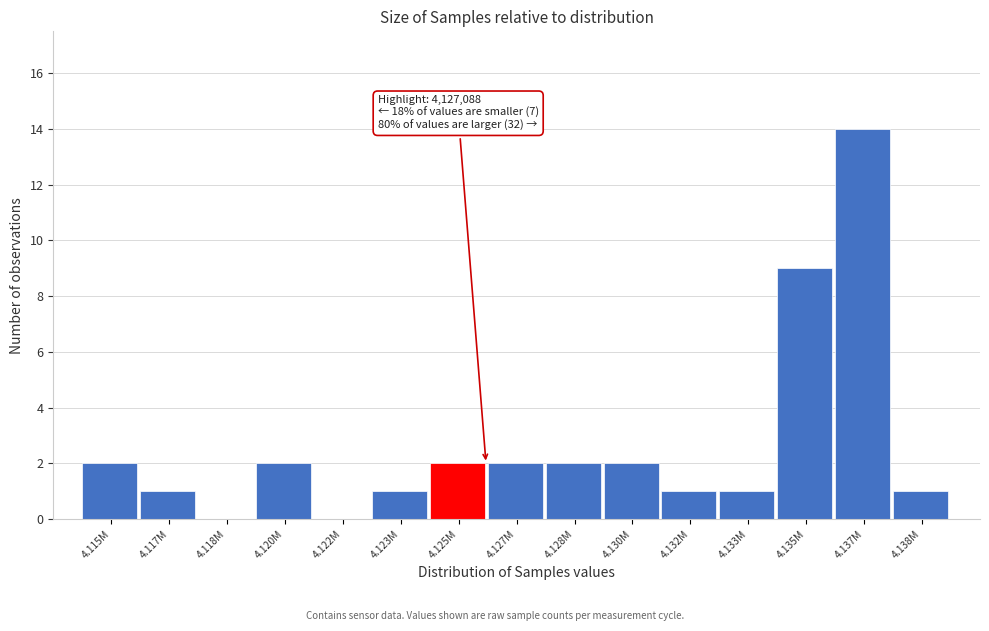

Reading right to left, list all the values displayed in this chart.

4.138M=1	4.137M=14	4.135M=9	4.133M=1	4.132M=1	4.130M=2	4.128M=2	4.127M=2	4.125M=2	4.123M=1	4.122M=0	4.120M=2	4.118M=0	4.117M=1	4.115M=2